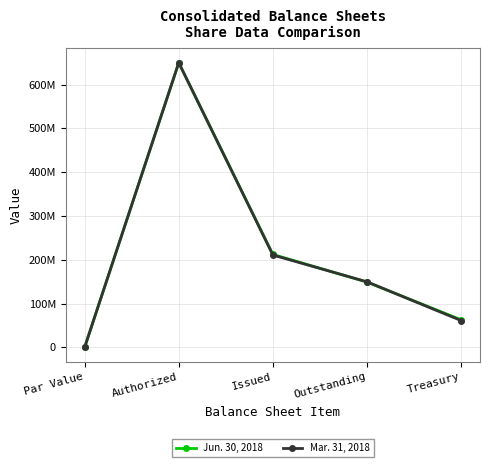

Is it true that Jun. 30, 2018 equals 91888960 at Treasury?

False